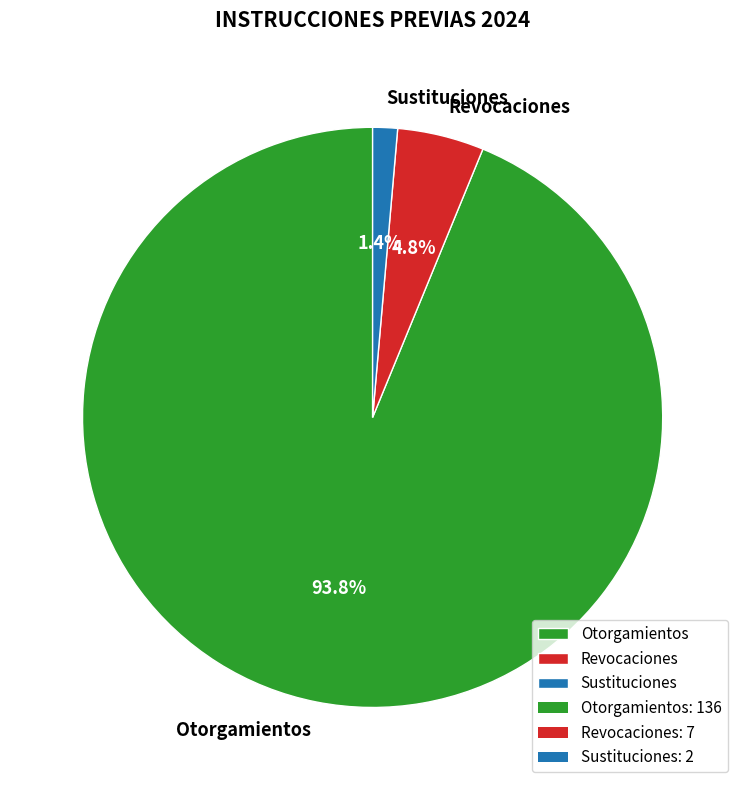

To the nearest percent, what is the difference between the Sustituciones and Revocaciones slice percentages?

3%